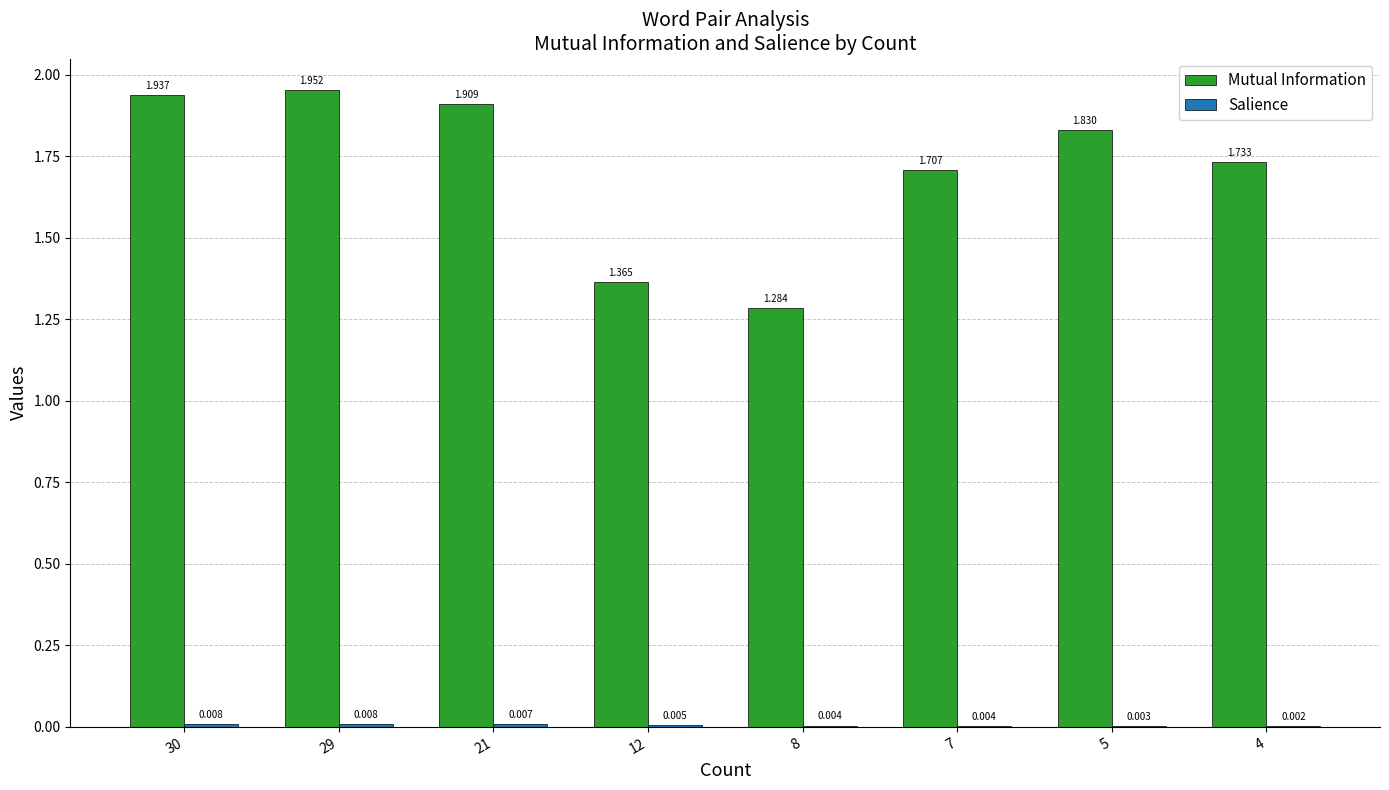

Which series has the largest total across all categories?

Mutual Information